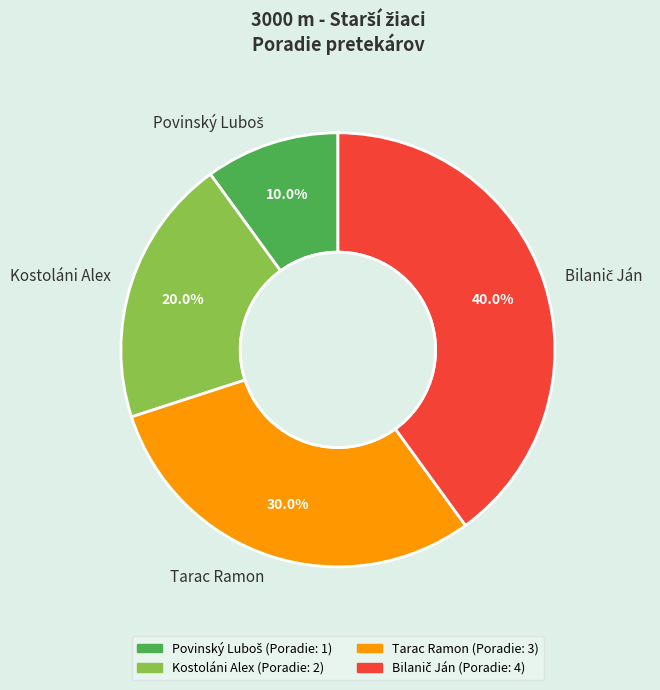

Is there any slice that represents more than half of the pie?

No